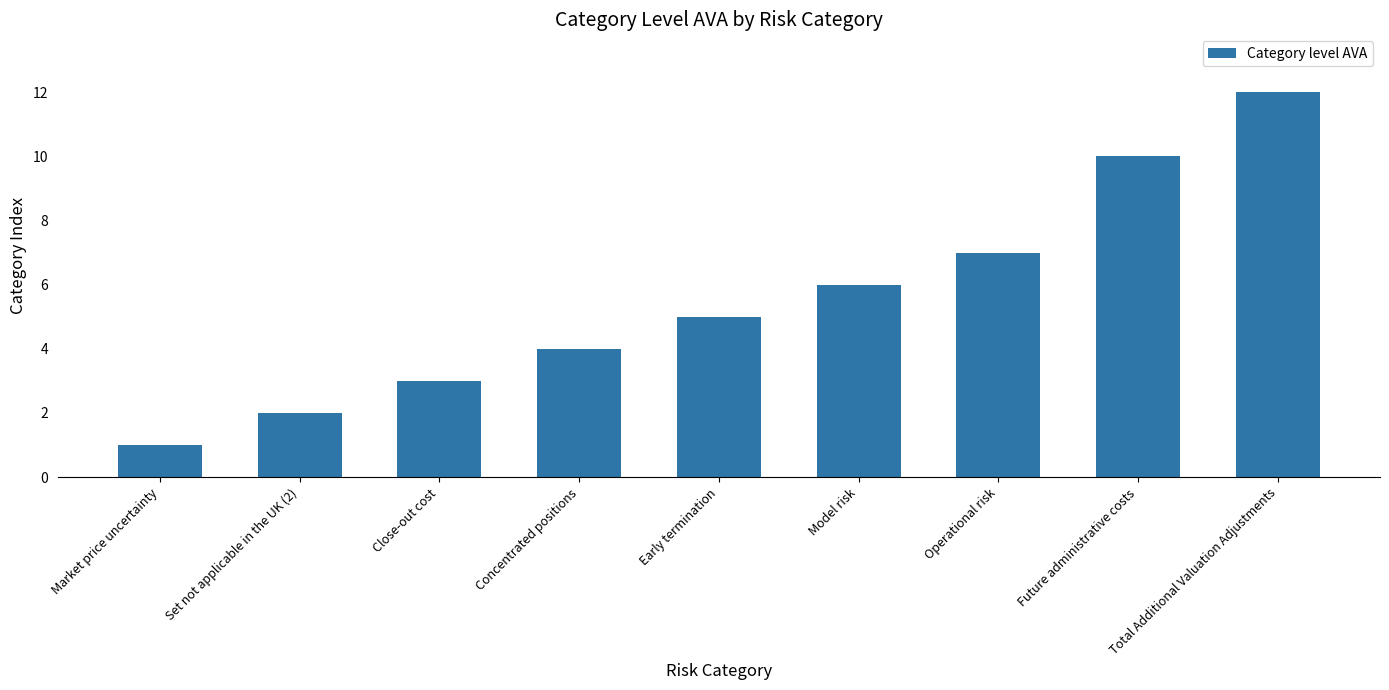

What is the smallest value displayed?

1